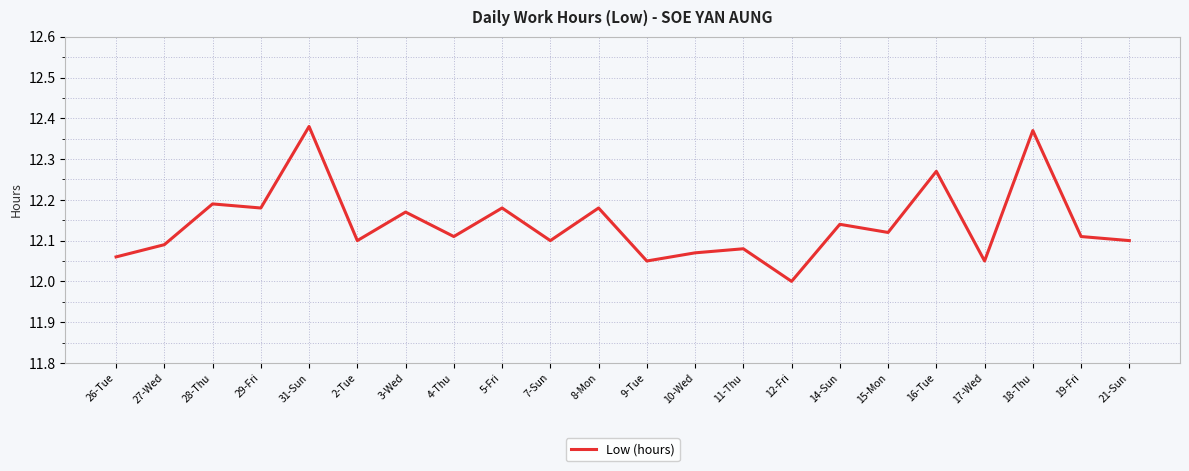

Which has a higher value, 17-Wed or 15-Mon?

15-Mon